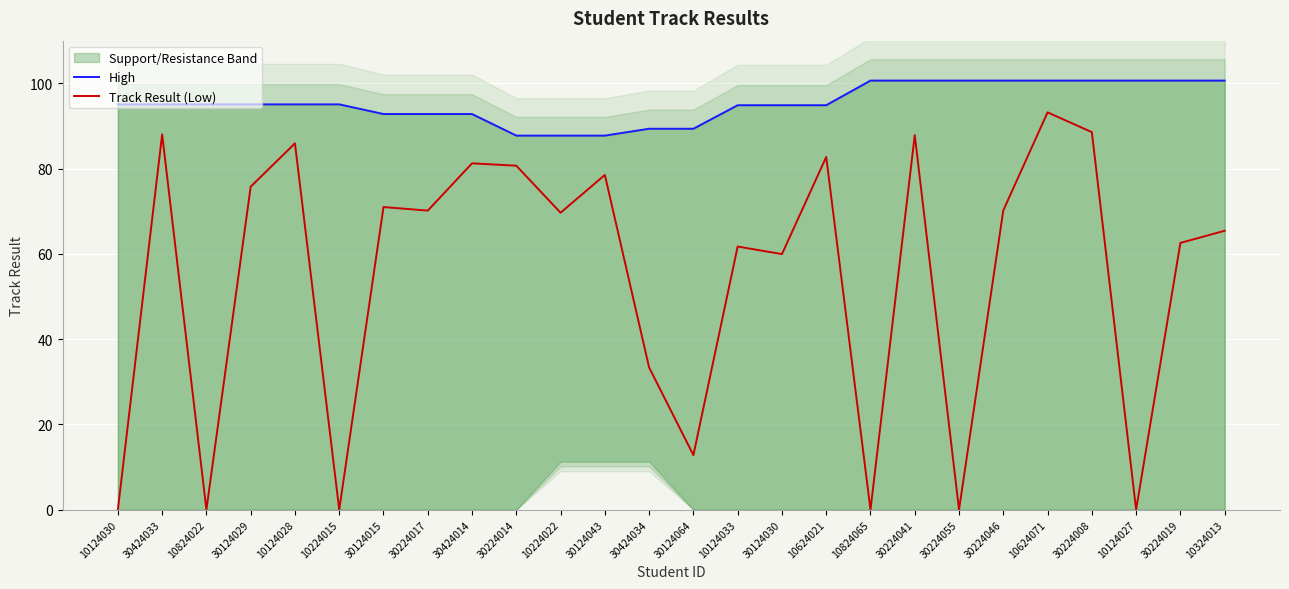

At which category is the sum across all series the highest?

10624071